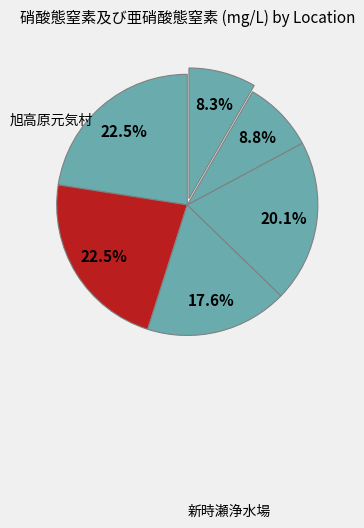

Count the number of slices in the pie.

6